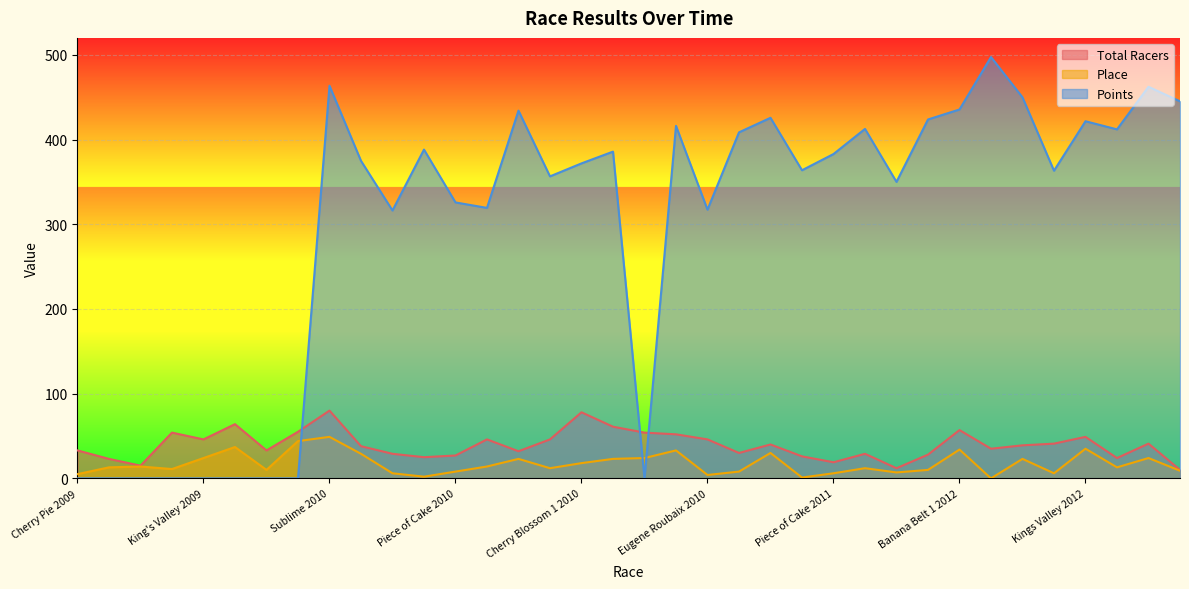

What are all the series names shown in the legend?

Total Racers, Place, Points